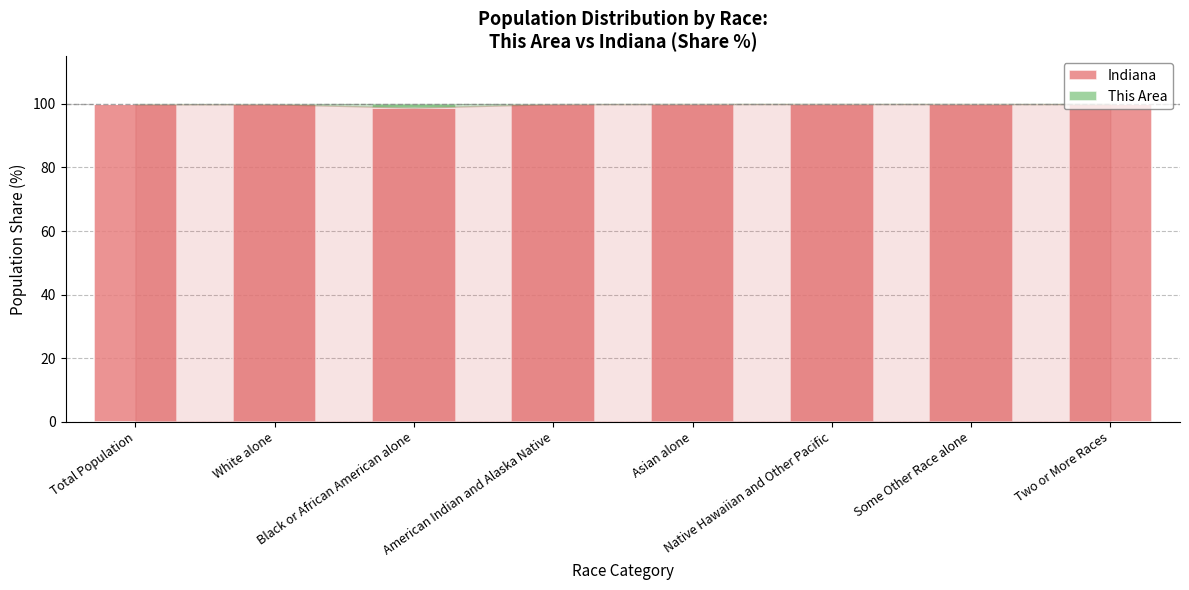

Rank the series by their maximum value, from highest to lowest.

Indiana, This Area